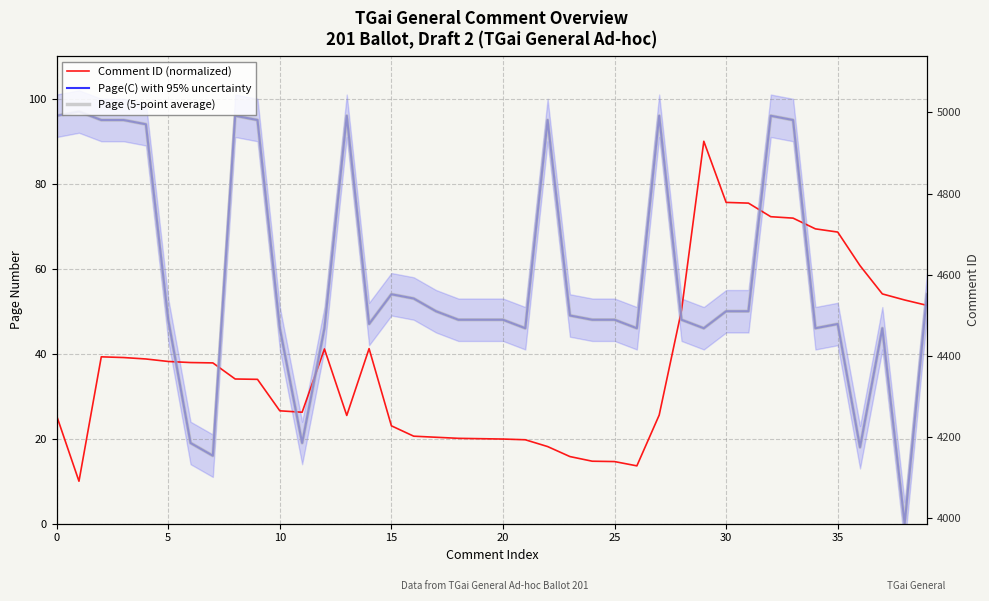

List the series in order of their peak value, lowest first.

Comment ID (normalized), Page(C) with 95% uncertainty, Page (5-point average)